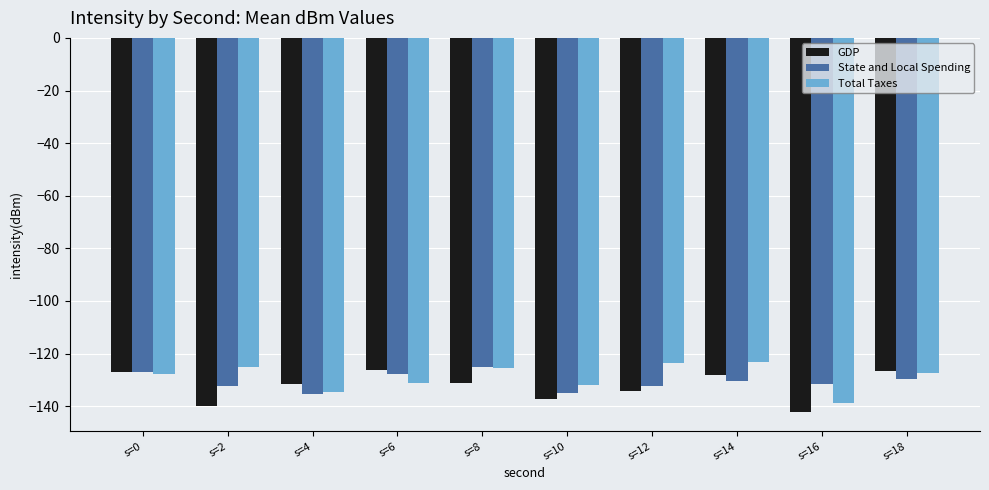

What is the value of the GDP bar at the 8th from the left?

-128.2